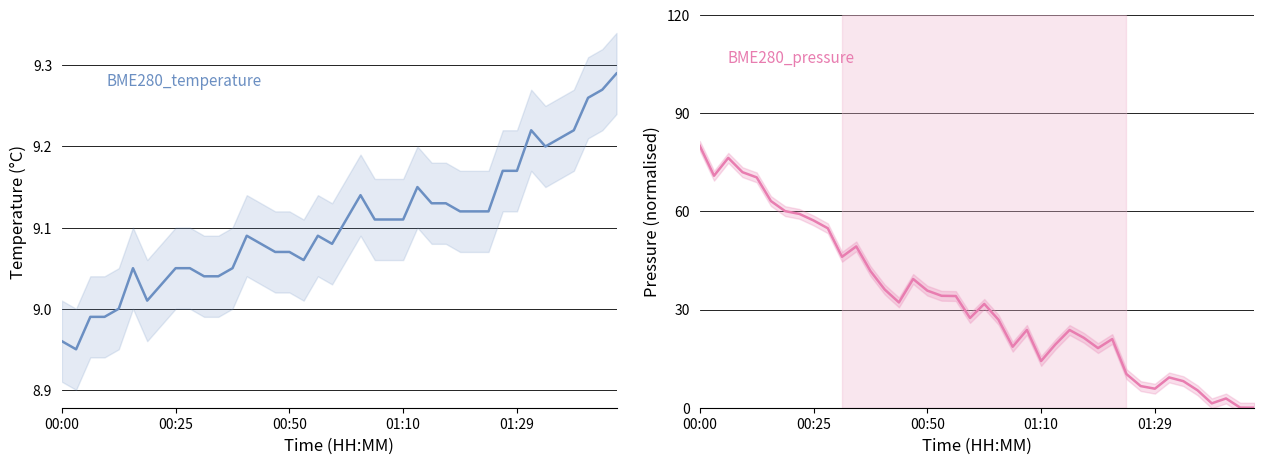

What is the label of the 10th point from the left?

9